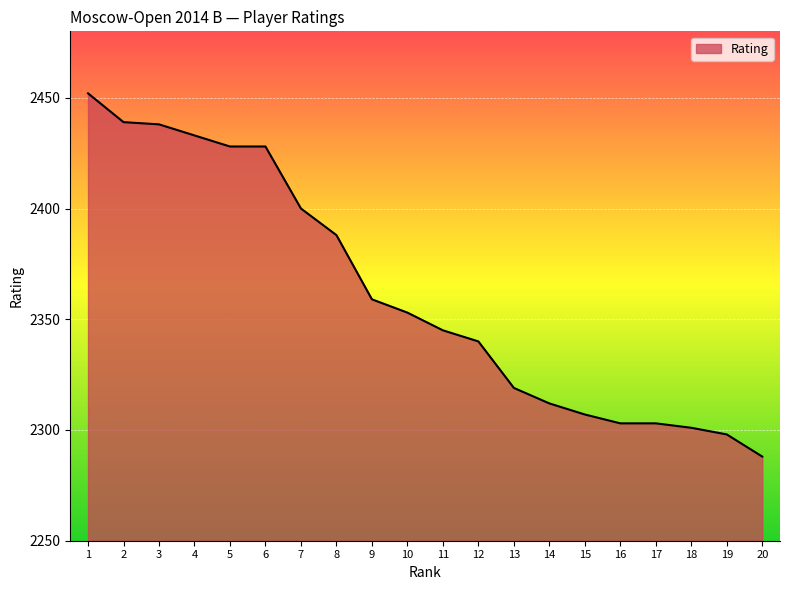

What is the ratio of the value at 16 to the value at 11?

1.0